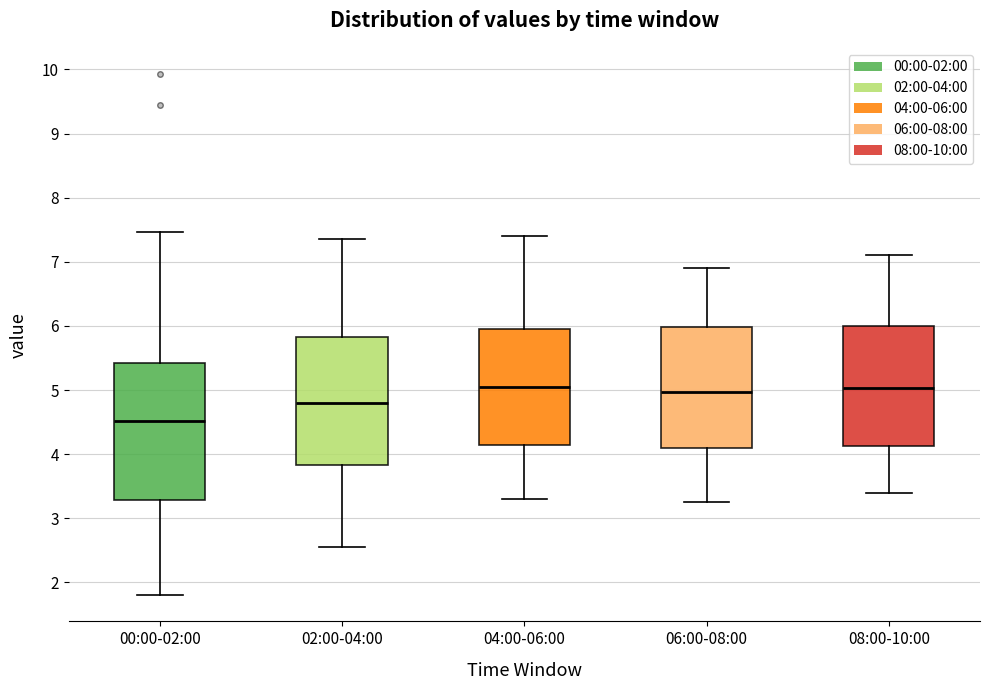

Reading left to right, transcribe this box plot: for each box, give where its median line is, the range the box spans, and where its two whiskers end, as read against the y-axis. The values are not printed on the chart, so give them approximately, as read against the axis.

00:00-02:00: median 4.5, box 3.3 to 5.4, whiskers 1.8 to 7.5
02:00-04:00: median 4.8, box 3.8 to 5.8, whiskers 2.6 to 7.4
04:00-06:00: median 5.1, box 4.1 to 6.0, whiskers 3.3 to 7.4
06:00-08:00: median 5.0, box 4.1 to 6.0, whiskers 3.3 to 6.9
08:00-10:00: median 5.0, box 4.1 to 6.0, whiskers 3.4 to 7.1